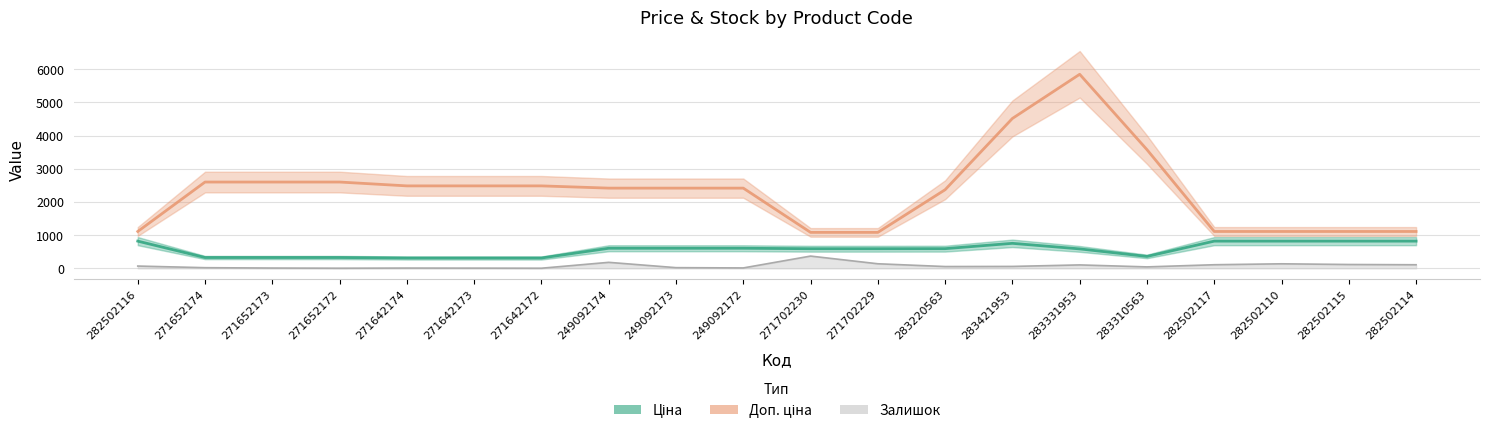

Which series changed the most between 271652173 and 271642172?

Доп. ціна